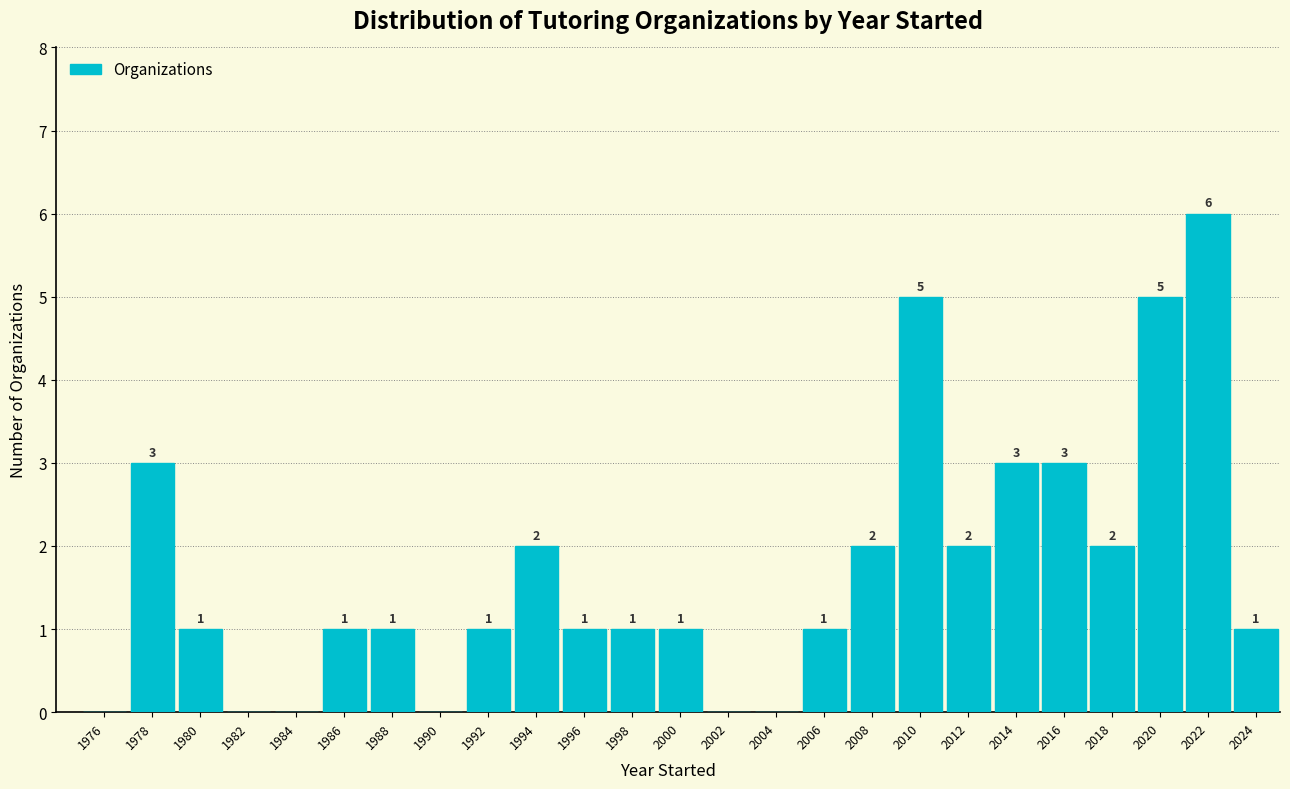

Which range on the x-axis has the tallest bar?

2021 to 2023